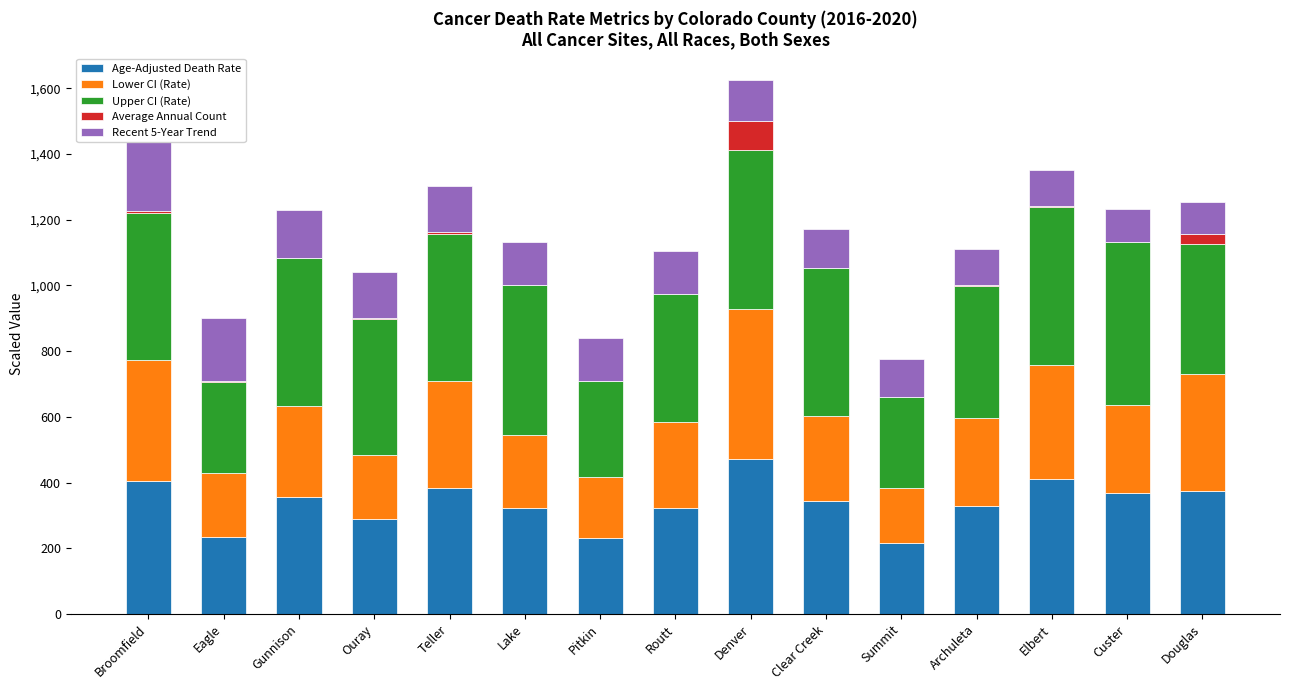

How many data points in Average Annual Count are less than 2?

7